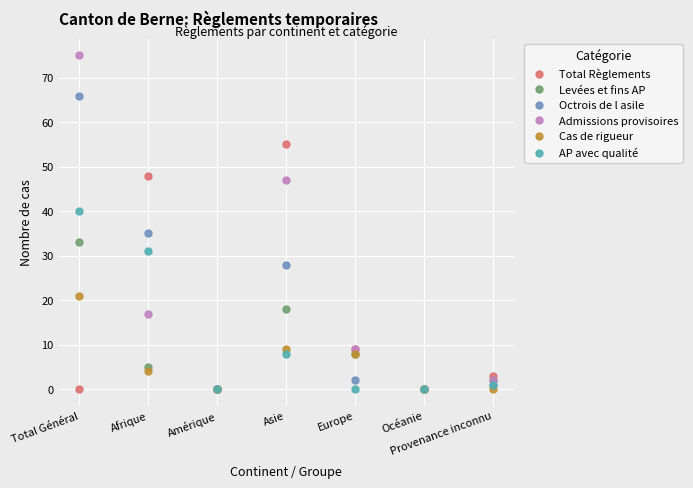

Where is the first local minimum for Admissions provisoires?

Amérique